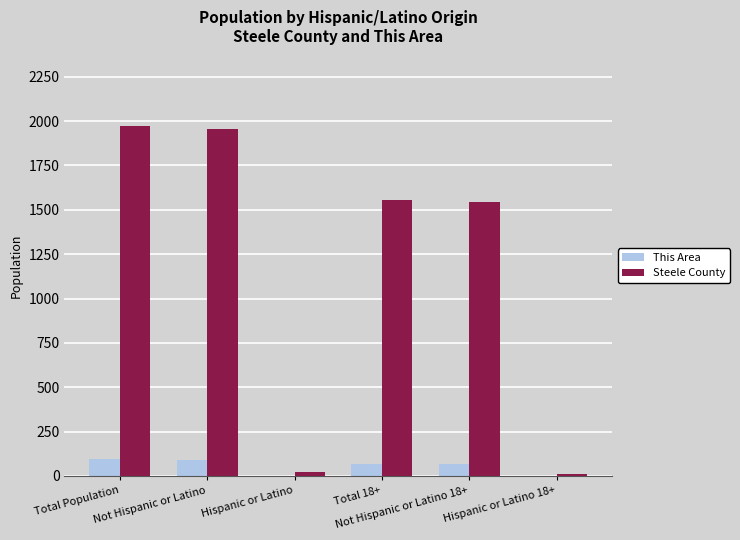

What is the sum of all This Area values?

322